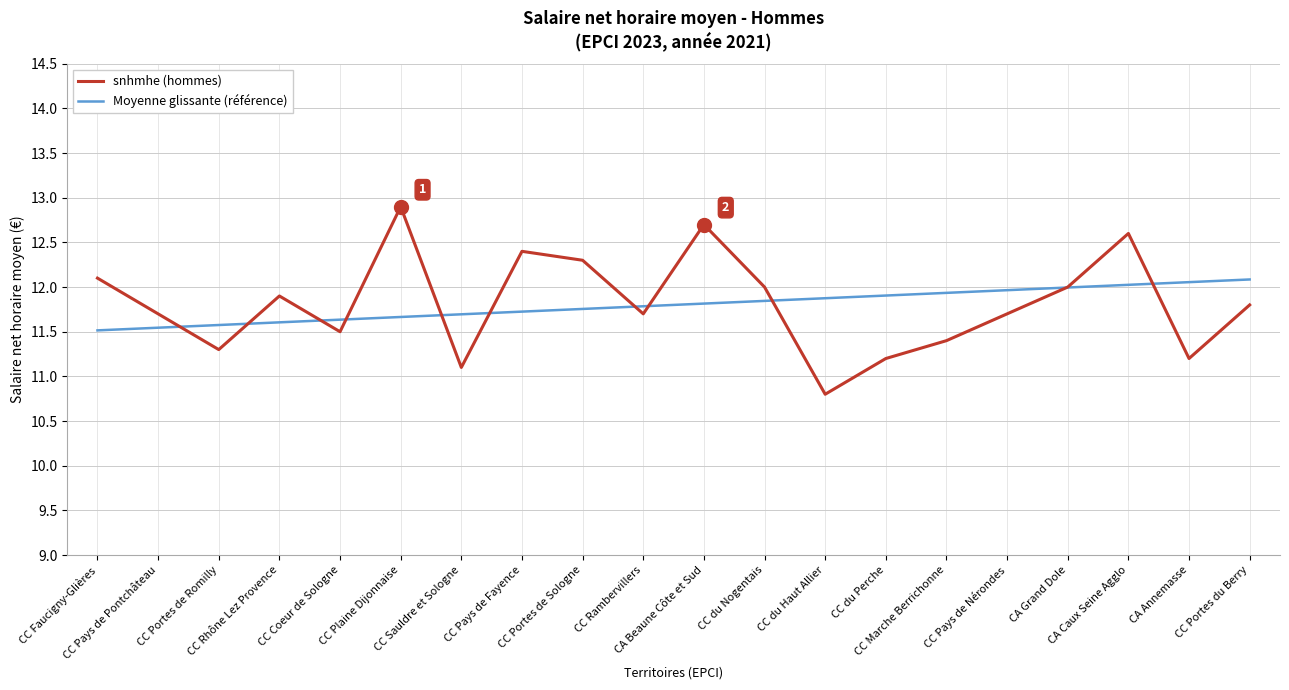

Is the value of snhmhe (hommes) at CC Marche Berrichonne greater than the value of Moyenne glissante (référence) at CC du Haut Allier?

No